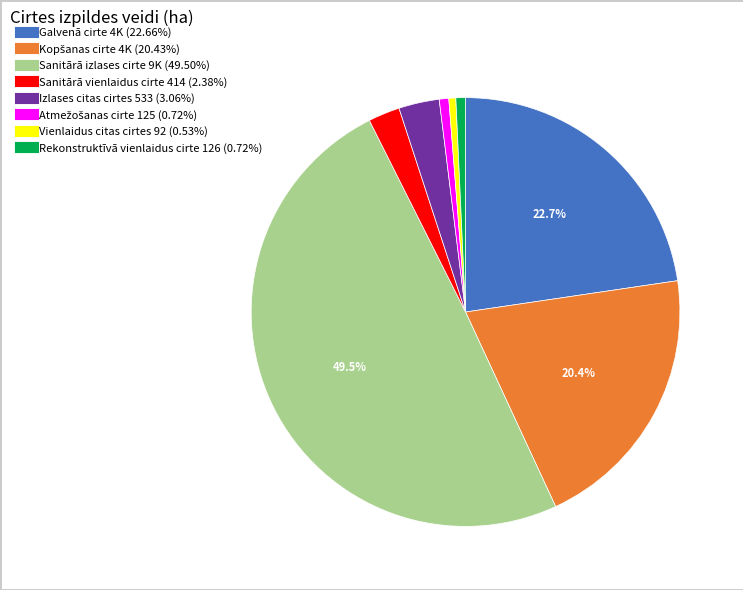

Which has a higher value, Sanitārā vienlaidus cirte or Izlases citas cirtes?

Izlases citas cirtes